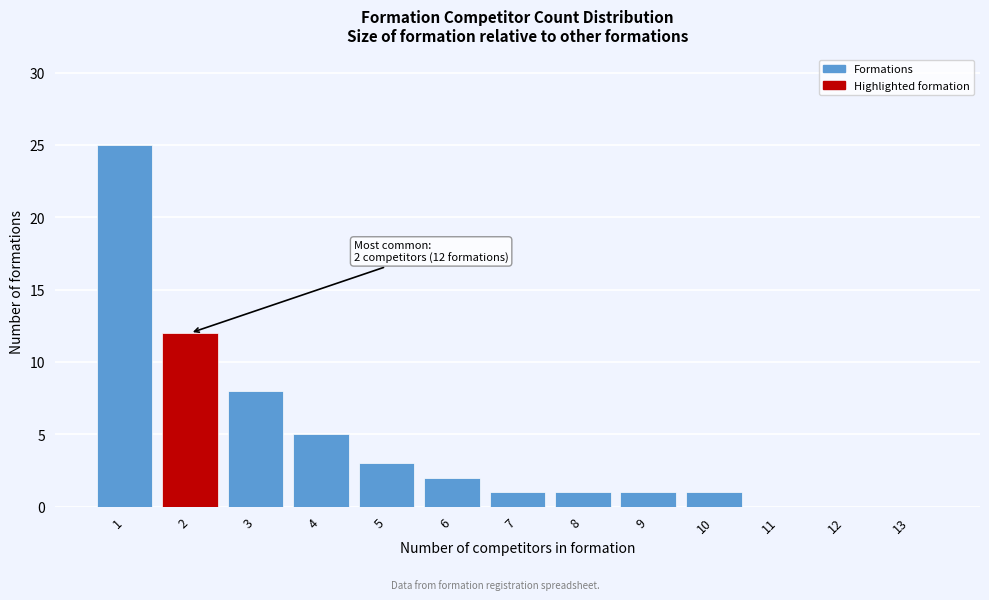

Reading left to right, extract all data points from this chart.

1=25	2=12	3=8	4=5	5=3	6=2	7=1	8=1	9=1	10=1	11=0	12=0	13=0